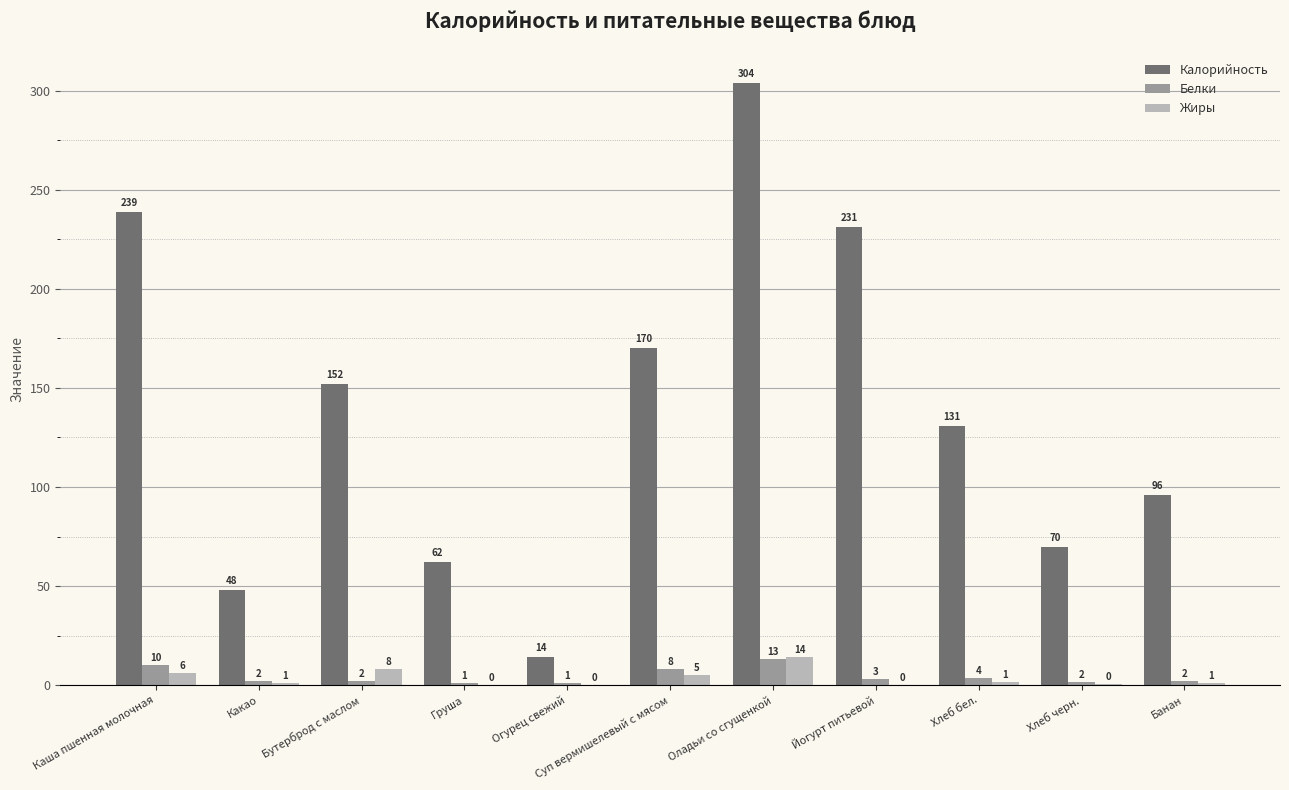

How many distinct data groups are displayed?

3